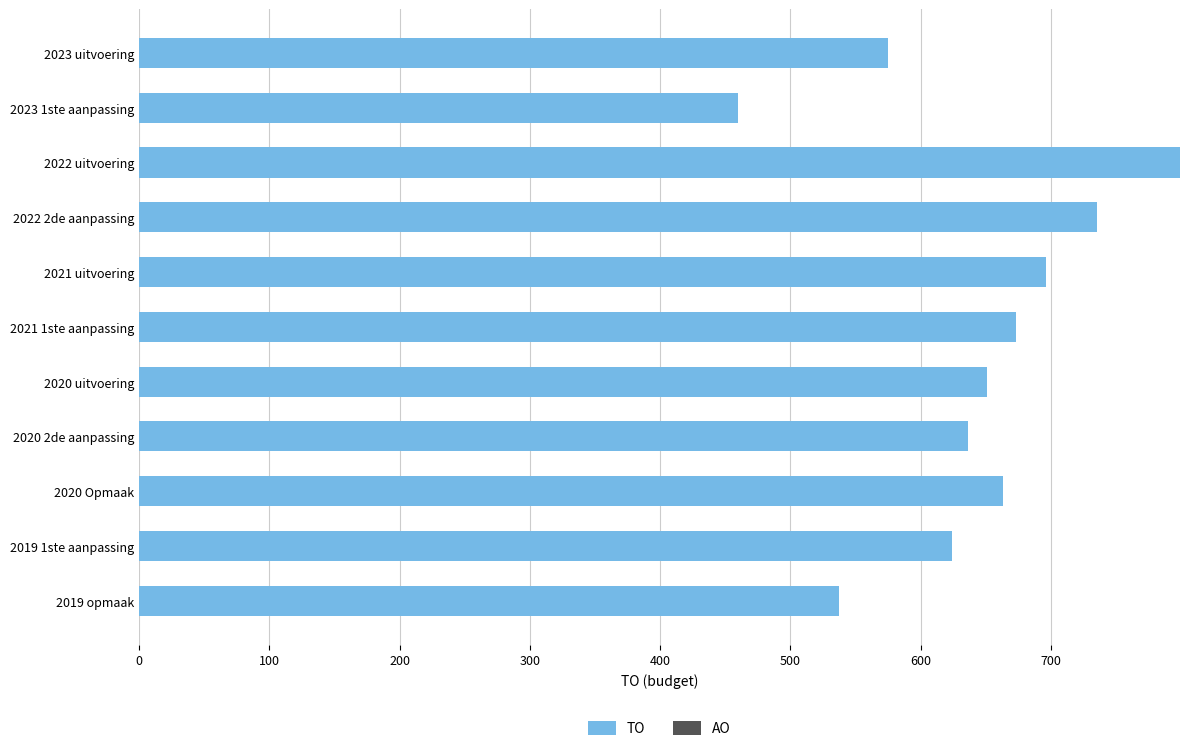

What is the label of the 5th bar from the top?

2021 uitvoering